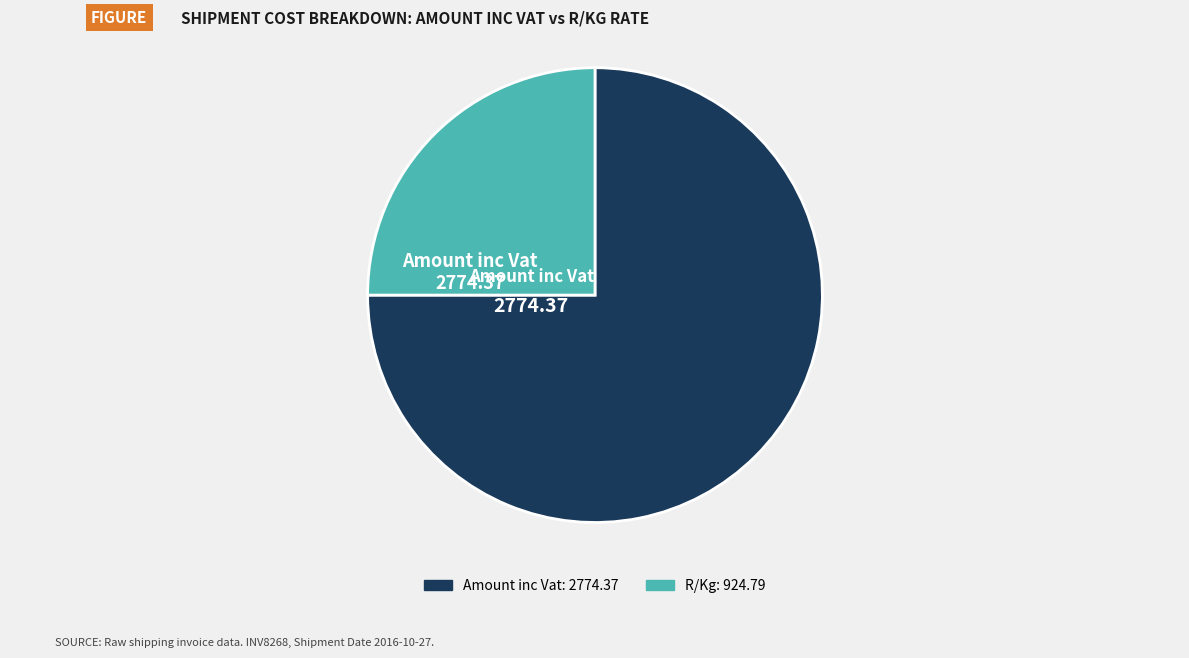

Does R/Kg account for over 50% of the chart?

No